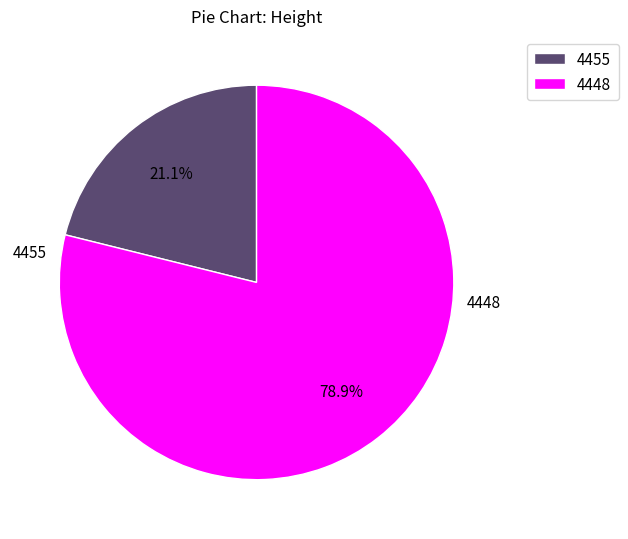

To the nearest percent, what is the difference between the 4448 and 4455 slice percentages?

58%